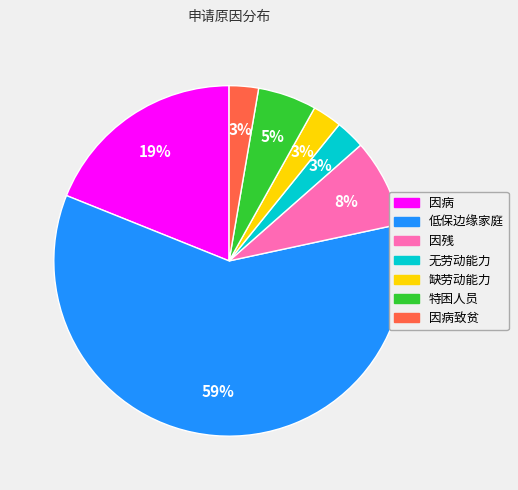

Does any single category account for the majority?

Yes